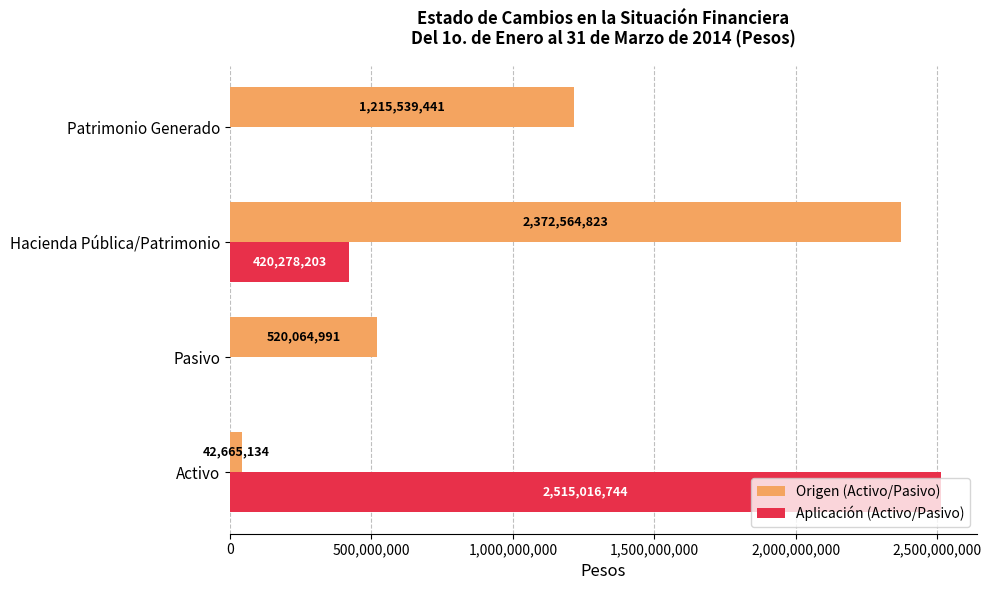

At which label is Aplicación (Activo/Pasivo) closest to 1257508372?

Hacienda Pública/Patrimonio